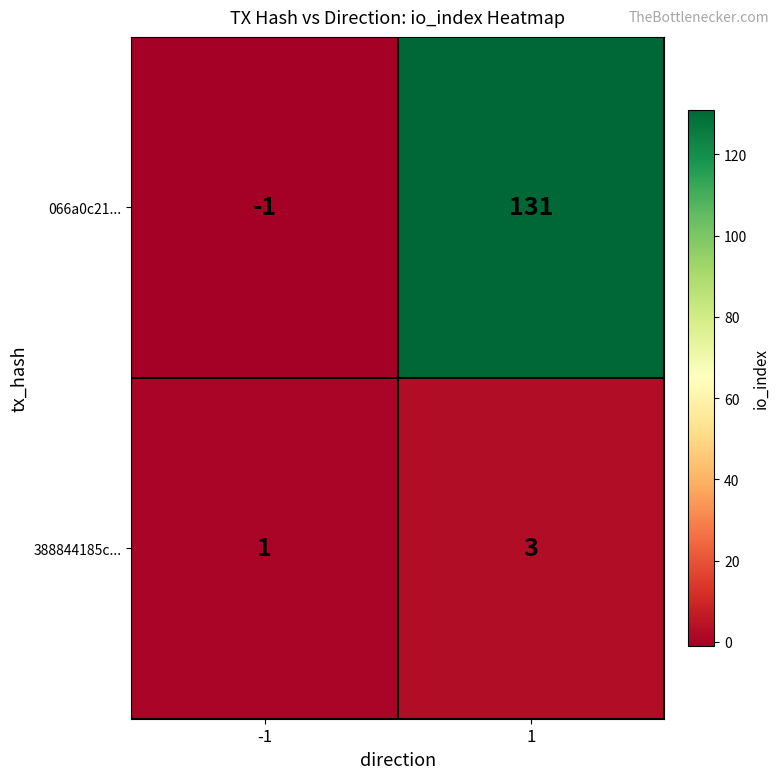

How many series are shown in this chart?

2